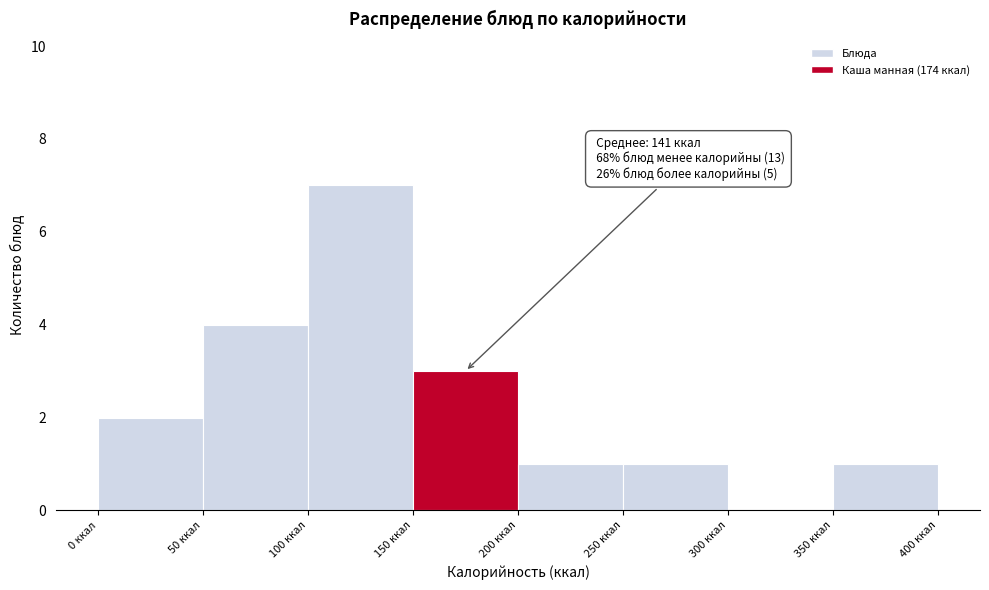

Over which range of the x-axis is the bar tallest?

100 to 150